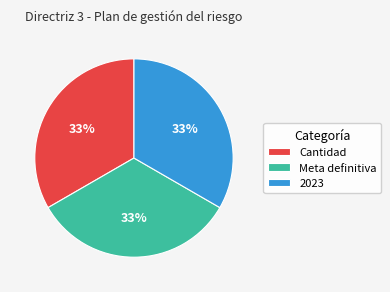

Is it true that 2023 is 33% of the pie?

True